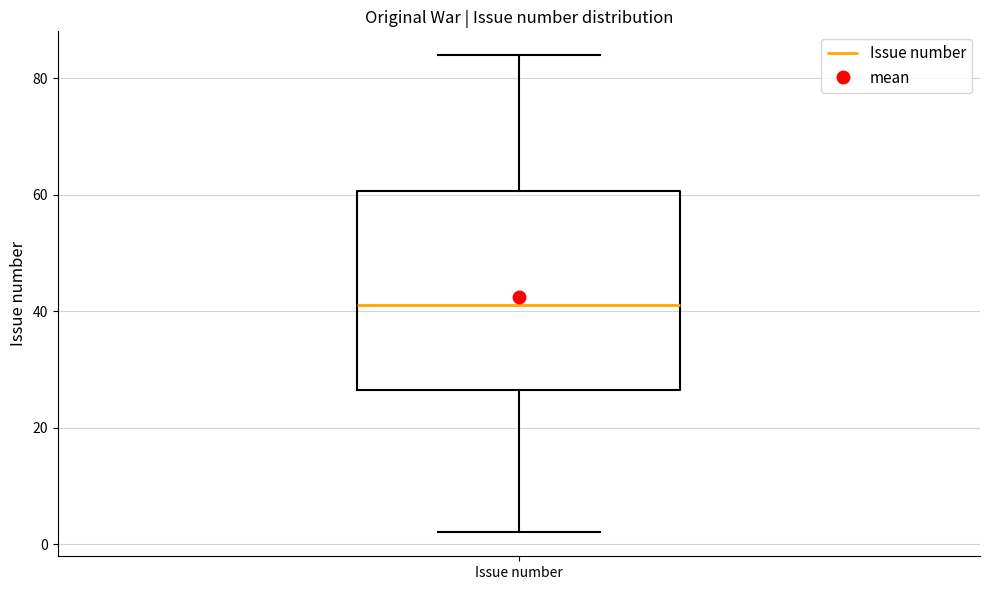

Transcribe this box plot: give where the median line is, the range the box spans, and where the two whiskers end, as read against the y-axis. The values are not printed on the chart, so give them approximately, as read against the axis.

median 42, box 26 to 60, whiskers 2 to 84